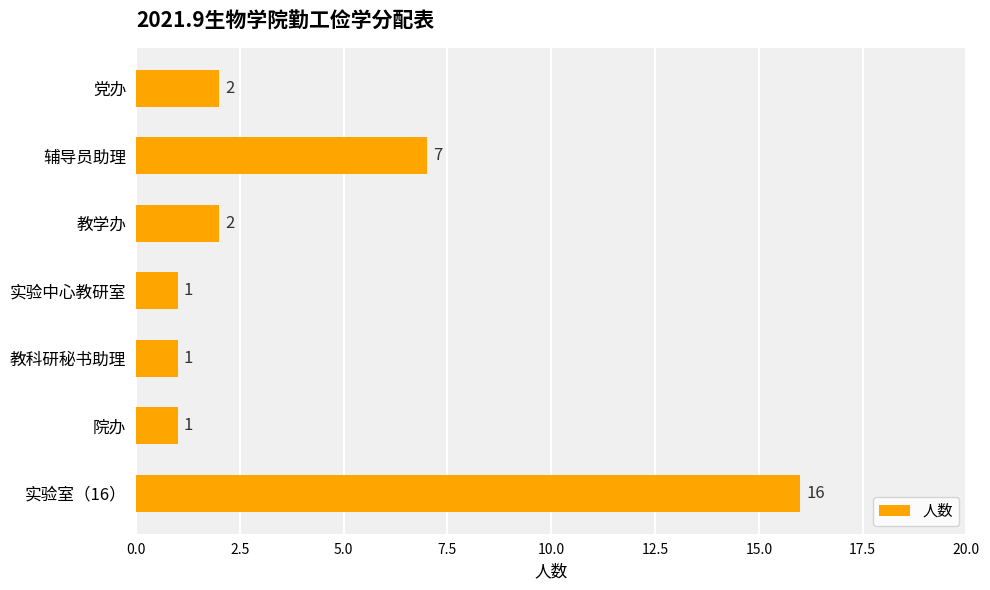

What is the greatest value displayed?

16